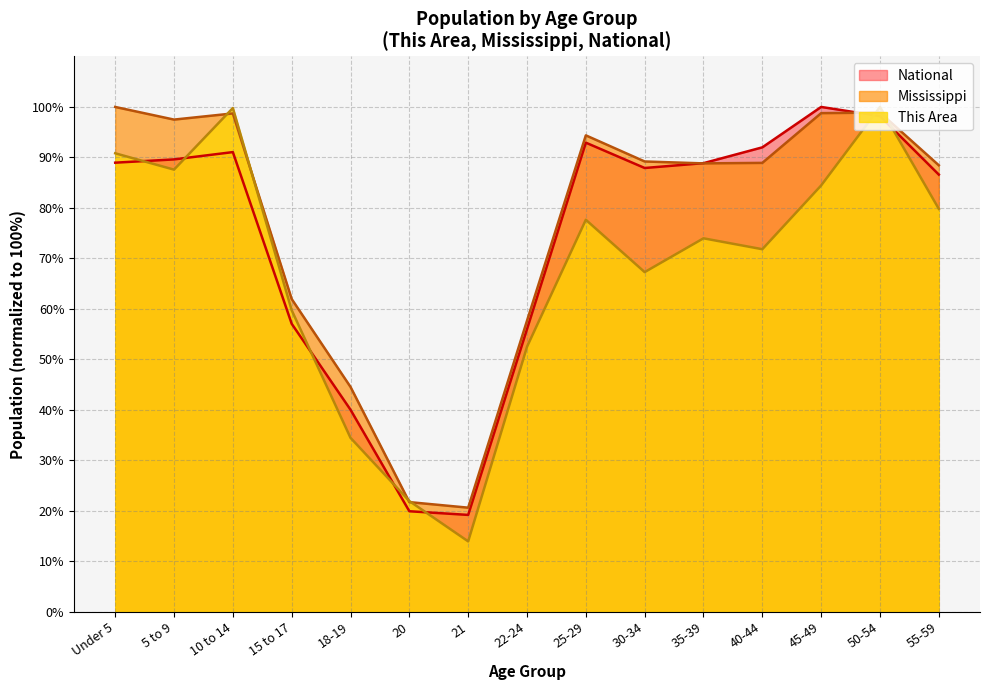

List the labels in order of Mississippi value, smallest first.

21, 20, 18-19, 22-24, 15 to 17, 55-59, 35-39, 40-44, 30-34, 25-29, 5 to 9, 10 to 14, 45-49, 50-54, Under 5